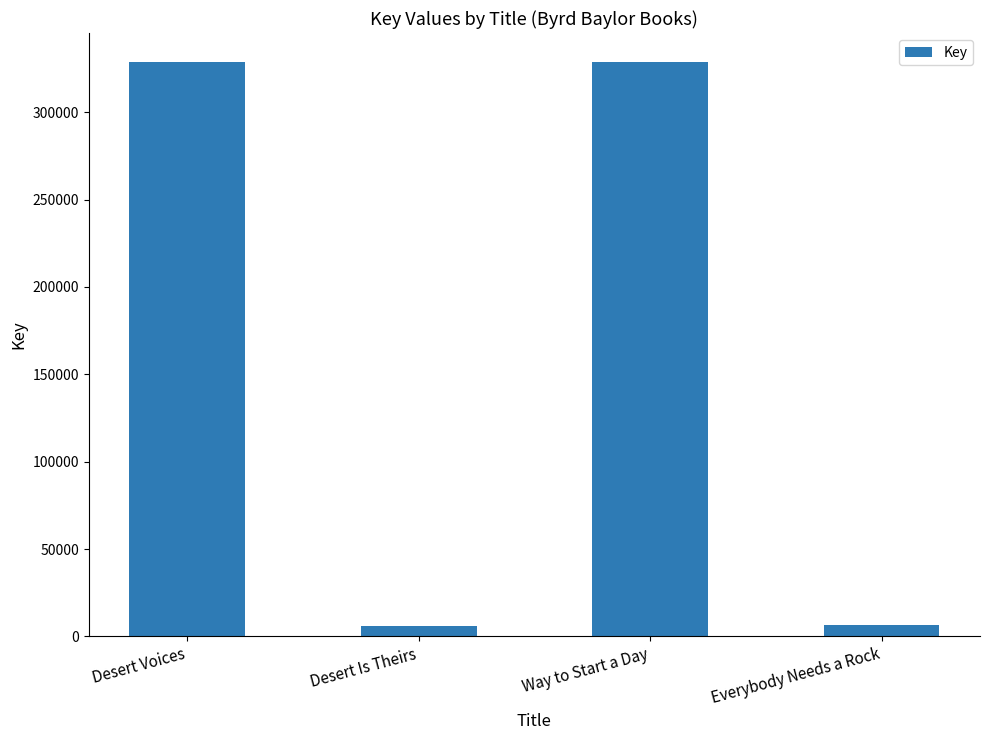

What is the difference between the values at Desert Voices and Everybody Needs a Rock?

322573